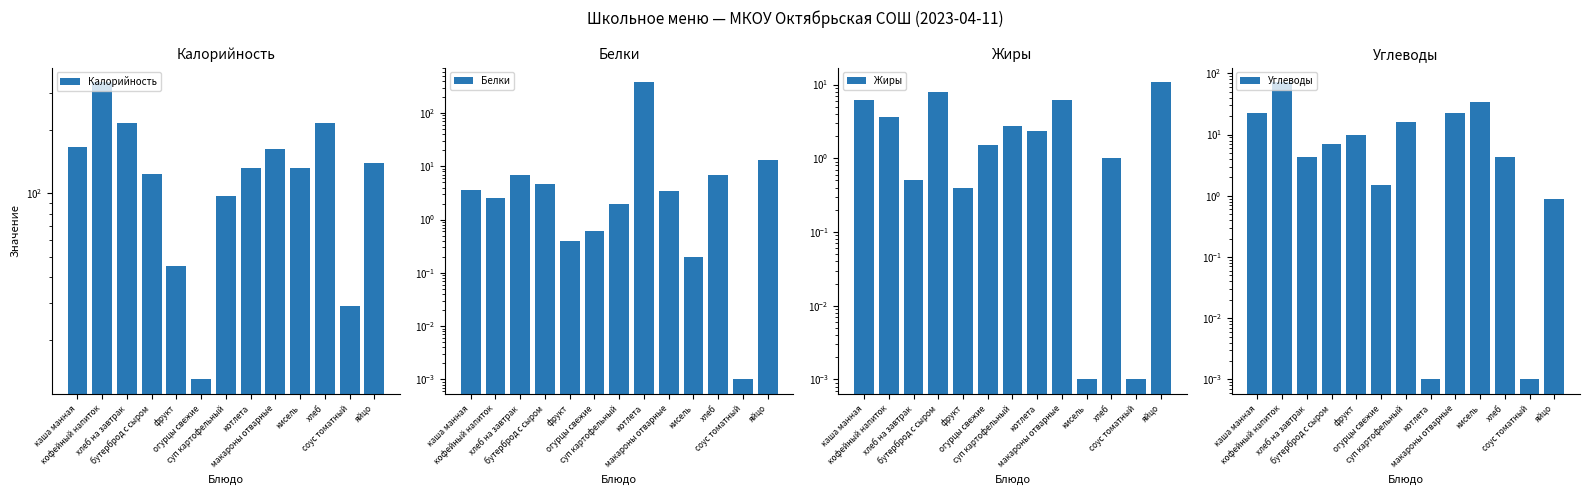

Reading left to right, what are all the values shown in this chart?

Калорийность: каша манная=166.5	кофейный напиток=337.0	хлеб на завтрак=216.0	бутерброд с сыром=123.0	фрукт=45.0	огурцы свежие=13.0	суп картофельный=97.0	котлета=131.2	макароны отварные=163.0	кисель=132.0	хлеб=216.0	соус томатный=29.0	яйцо=139.0
Белки: каша манная=3.6	кофейный напиток=2.5	хлеб на завтрак=7.0	бутерброд с сыром=4.7	фрукт=0.4	огурцы свежие=0.6	суп картофельный=2.0	котлета=375.8	макароны отварные=3.4	кисель=0.2	хлеб=7.0	соус томатный=0.0	яйцо=12.9
Жиры: каша манная=6.2	кофейный напиток=3.6	хлеб на завтрак=0.5	бутерброд с сыром=7.9	фрукт=0.4	огурцы свежие=1.5	суп картофельный=2.7	котлета=2.4	макароны отварные=6.1	кисель=0.0	хлеб=1.0	соус томатный=0.0	яйцо=10.7
Углеводы: каша манная=22.8	кофейный напиток=71.2	хлеб на завтрак=4.3	бутерброд с сыром=7.0	фрукт=9.8	огурцы свежие=1.5	суп картофельный=16.2	котлета=0.0	макароны отварные=22.8	кисель=33.8	хлеб=4.3	соус томатный=0.0	яйцо=0.9